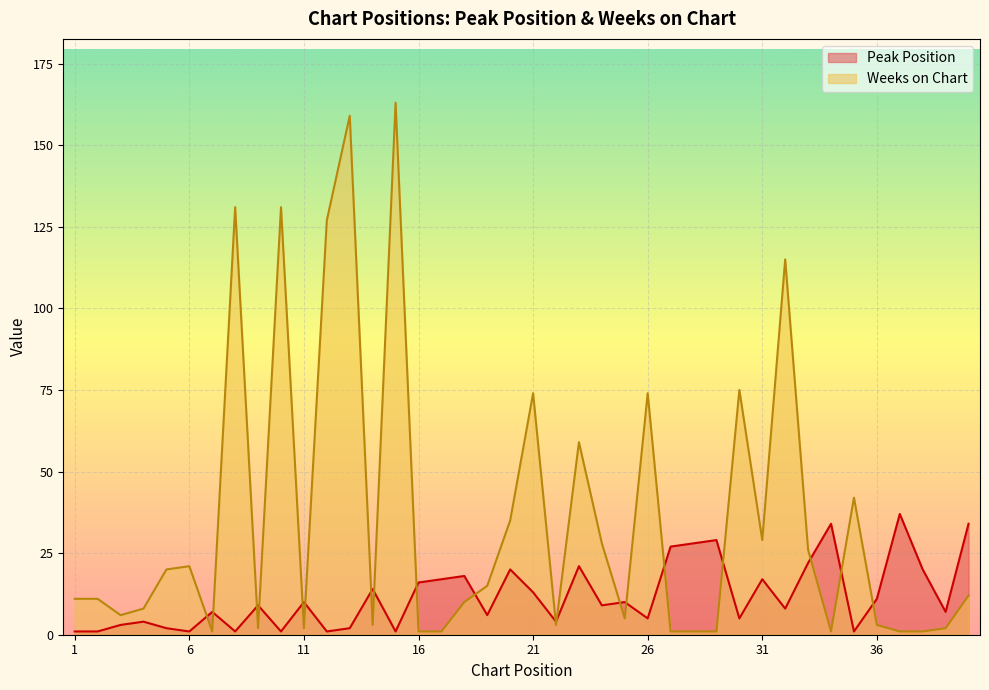

What are all the series names shown in the legend?

Peak Position, Weeks on Chart